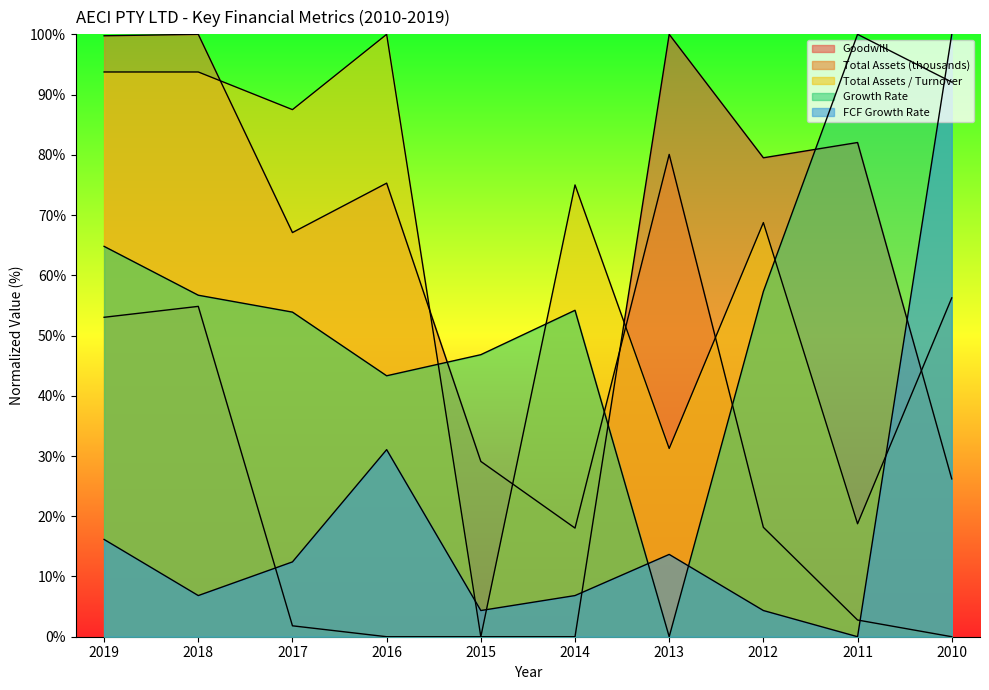

Which series has the largest range (max minus min)?

Goodwill